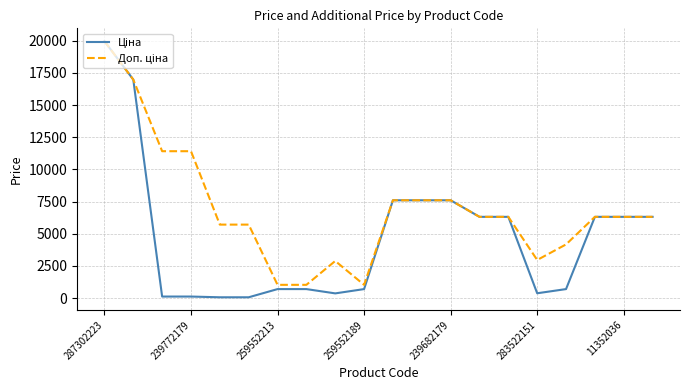

What is the greatest value displayed?

19964.2